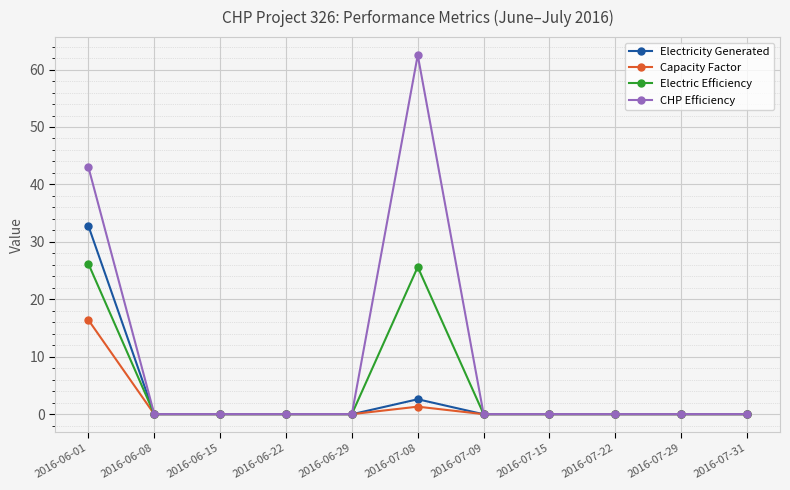

The Capacity Factor series shows -0.0 at 2016-06-08. True or false?

True